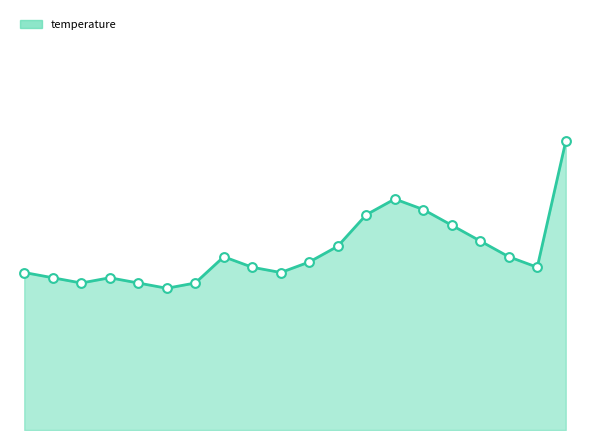

Is this an area chart (filled region under the line)?

Yes